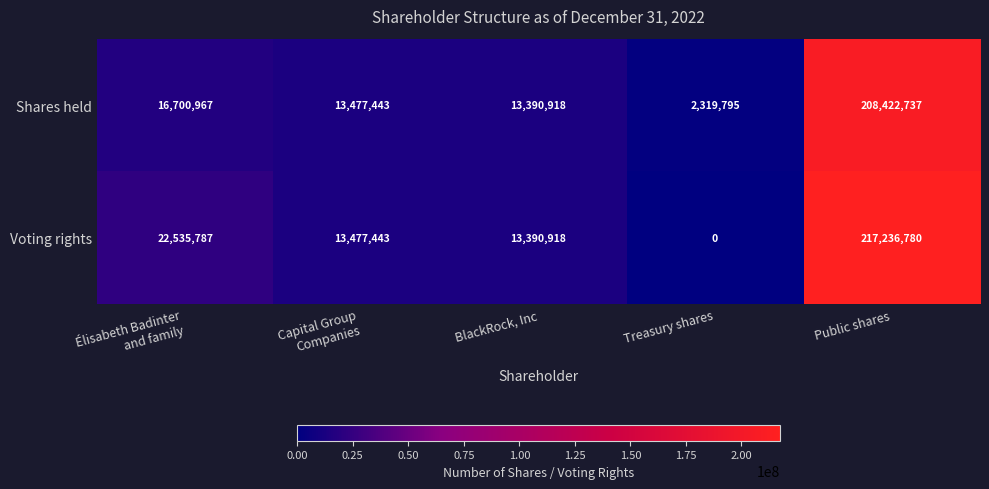

Which series has the widest spread of values?

Voting rights